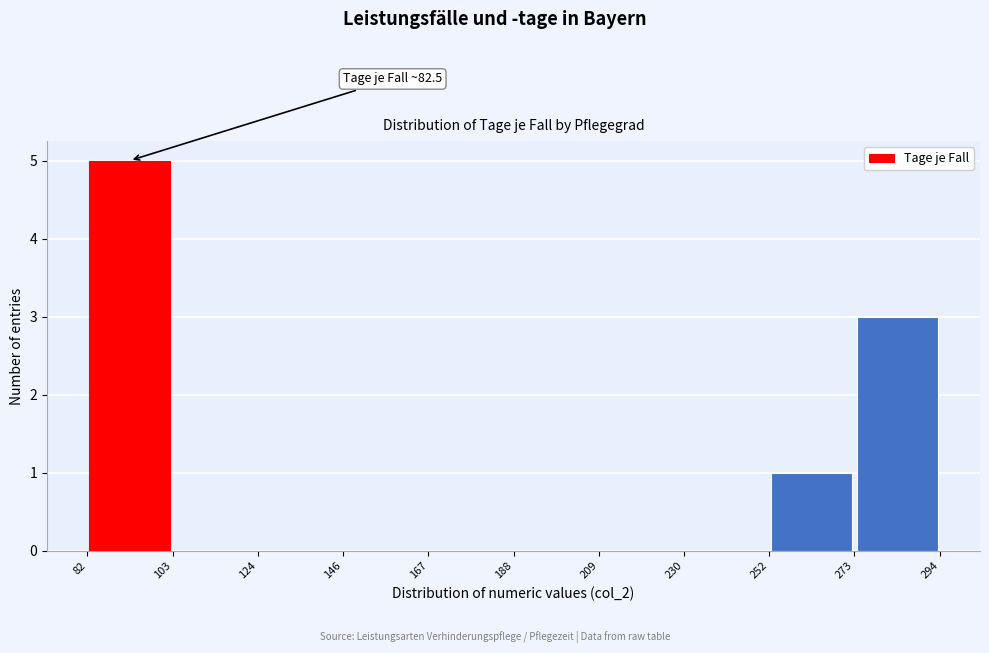

Which range on the x-axis has the tallest bar?

82 to 103